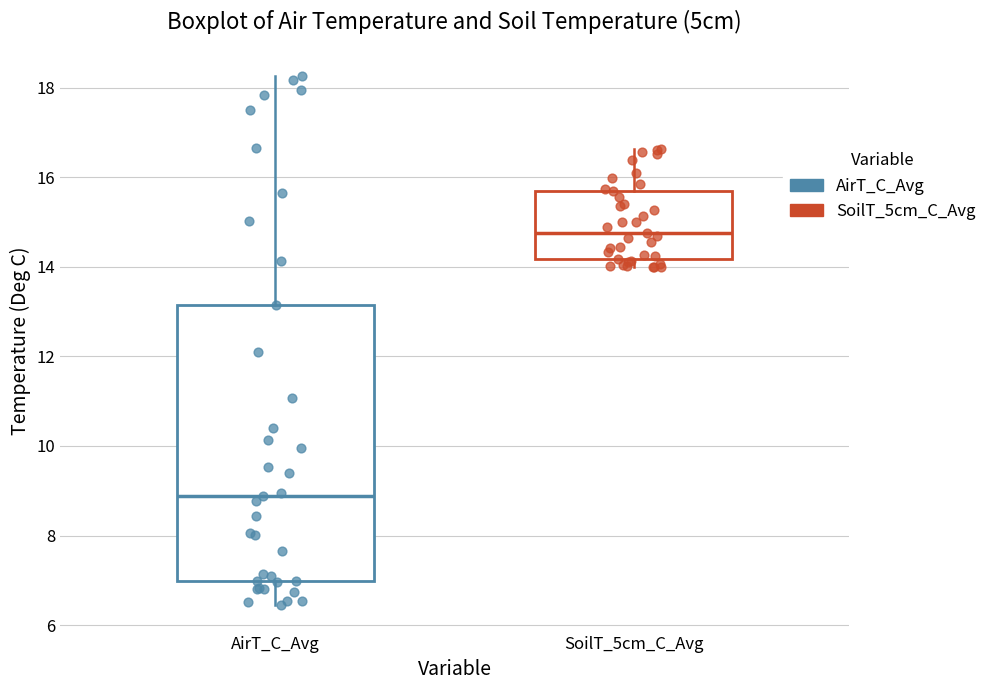

Reading left to right, transcribe this box plot: for each box, give where its median line is, the range the box spans, and where its two whiskers end, as read against the y-axis. The values are not printed on the chart, so give them approximately, as read against the axis.

AirT_C_Avg: median 8.8, box 7.0 to 13.2, whiskers 6.4 to 18.2
SoilT_5cm_C_Avg: median 14.8, box 14.2 to 15.8, whiskers 14.0 to 16.6